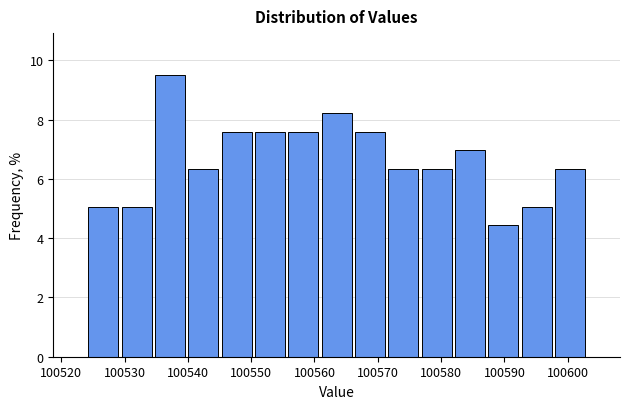

Reading left to right, list every bar in this chart as the range it spans on the x-axis followed by its height. Neither the bar edges nor the heights are printed on the chart, so give them approximately, as read against the axes.

100524 to 100529: 5.0
100529 to 100535: 5.0
100535 to 100540: 9.4
100540 to 100545: 6.4
100545 to 100550: 7.6
100550 to 100556: 7.6
100556 to 100561: 7.6
100561 to 100566: 8.2
100566 to 100571: 7.6
100571 to 100577: 6.4
100577 to 100582: 6.4
100582 to 100587: 7.0
100587 to 100592: 4.4
100592 to 100598: 5.0
100598 to 100603: 6.4